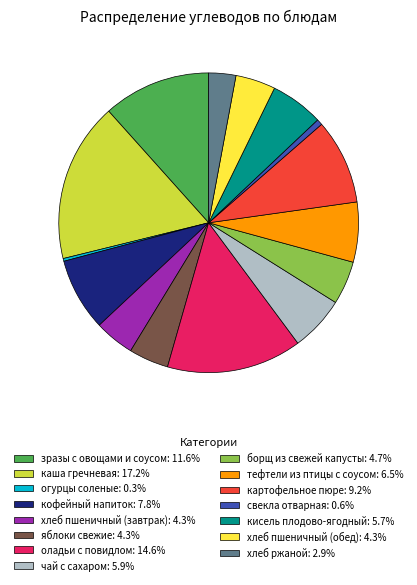

Combined, do чай с сахаром: 5.9% and хлеб пшеничный (завтрак): 4.3% account for over 50%?

No